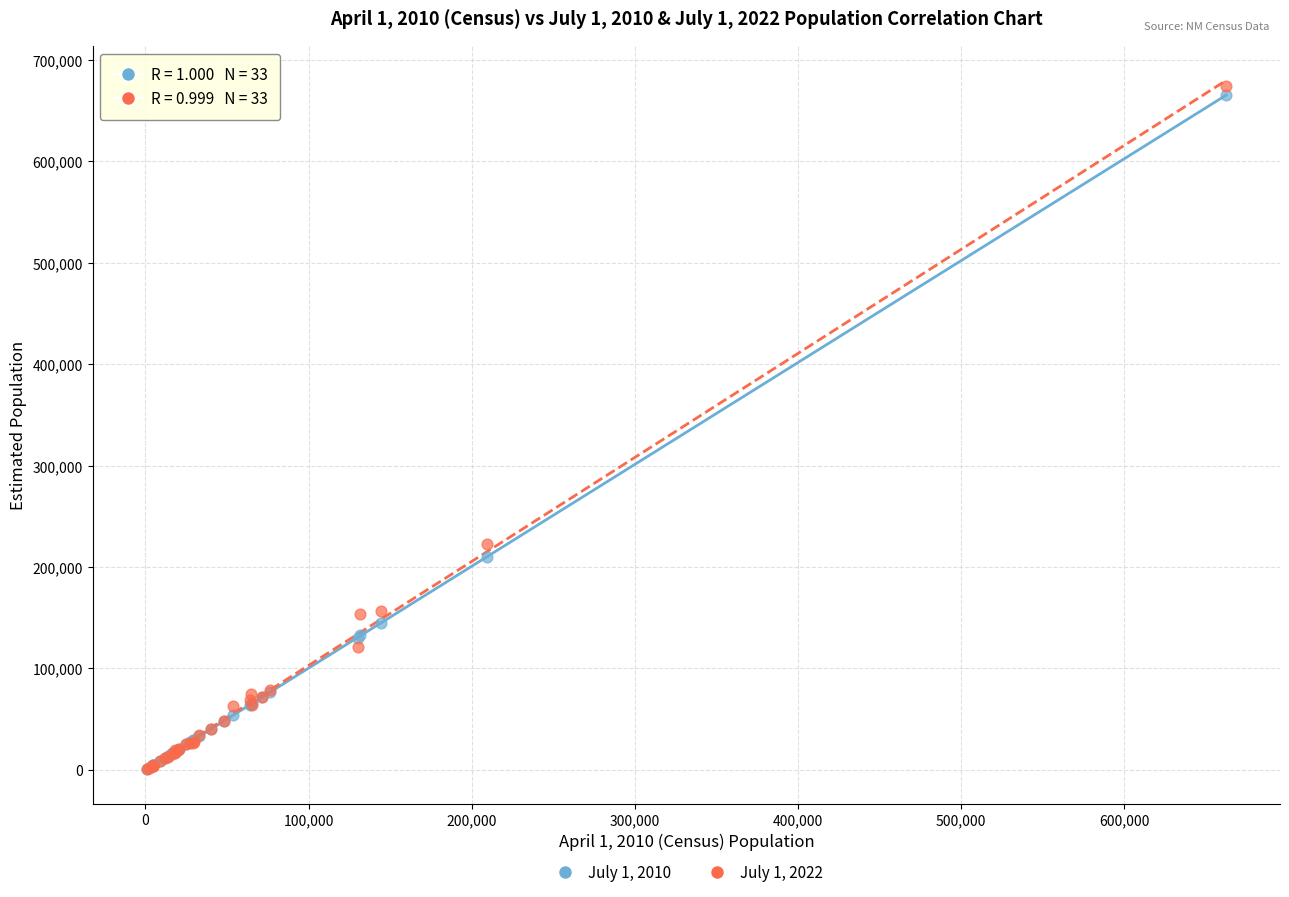

Across all series, what Y value is closest to 337293?

223198.7